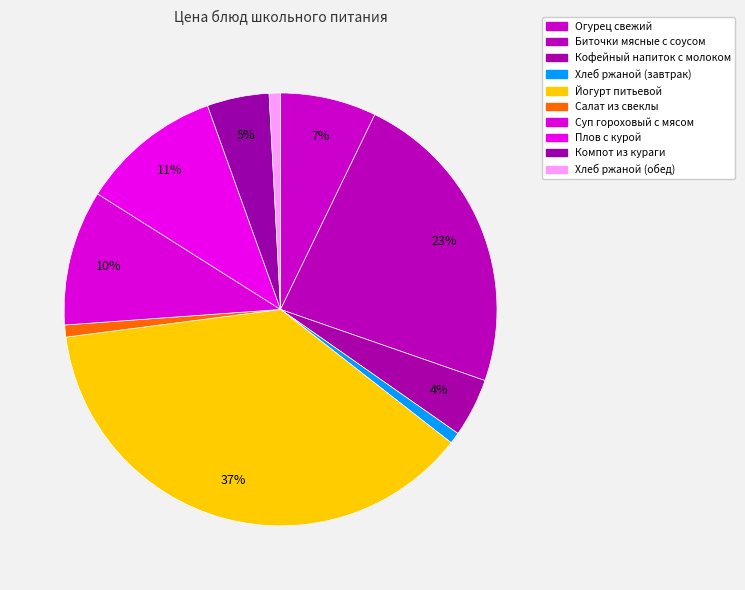

What percentage do Кофейный напиток с молоком and Компот из кураги together represent?

9.0%